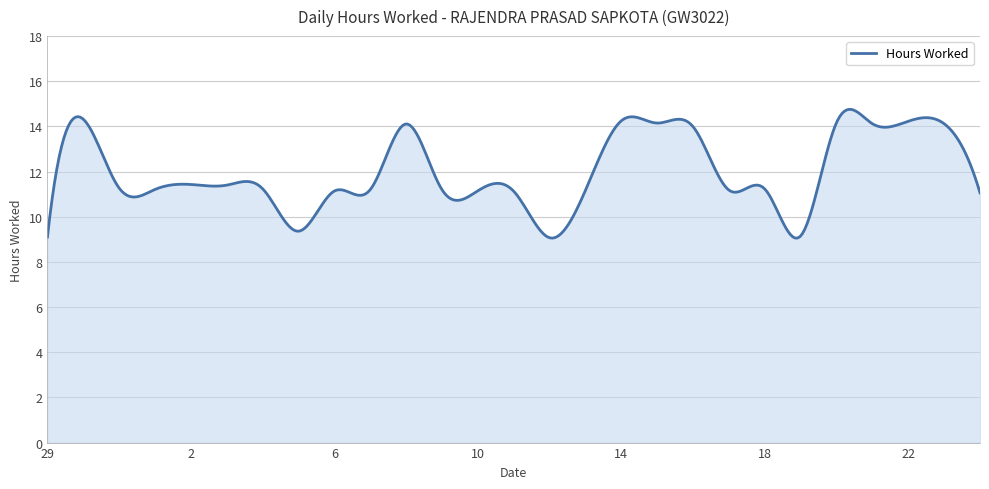

How many lines are shown in the chart?

1